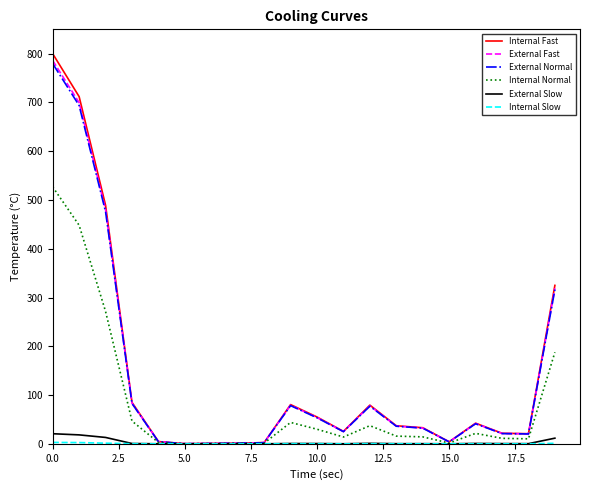

Which series has the largest range (max minus min)?

Internal Fast